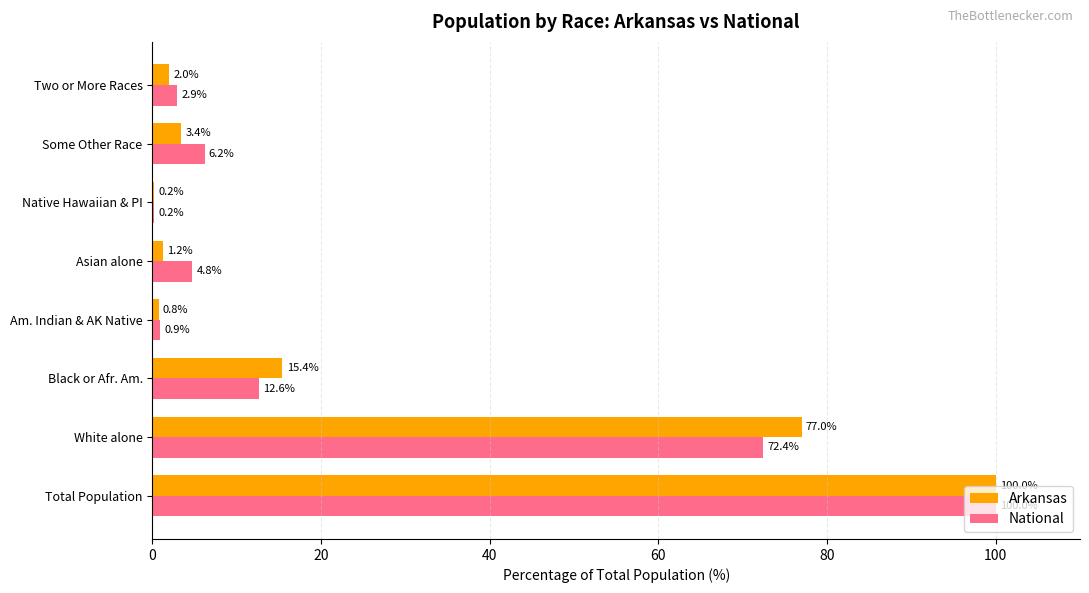

What is the sum of all National values?

200.0